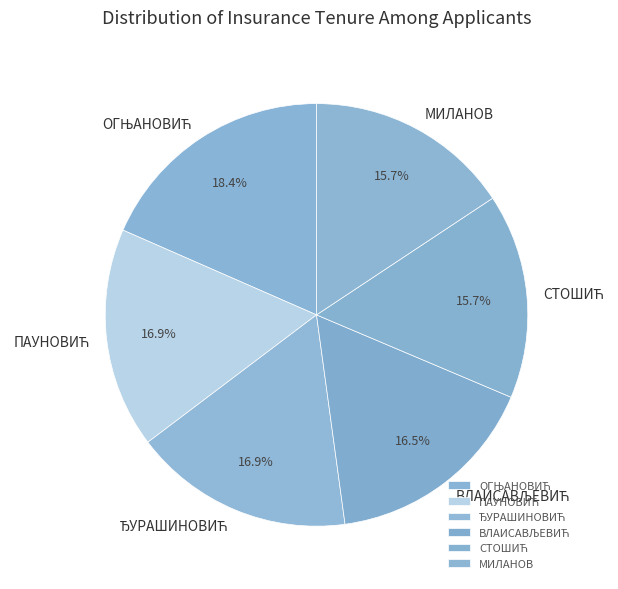

How much of the chart is everything except МИЛАНОВ?

84.3%